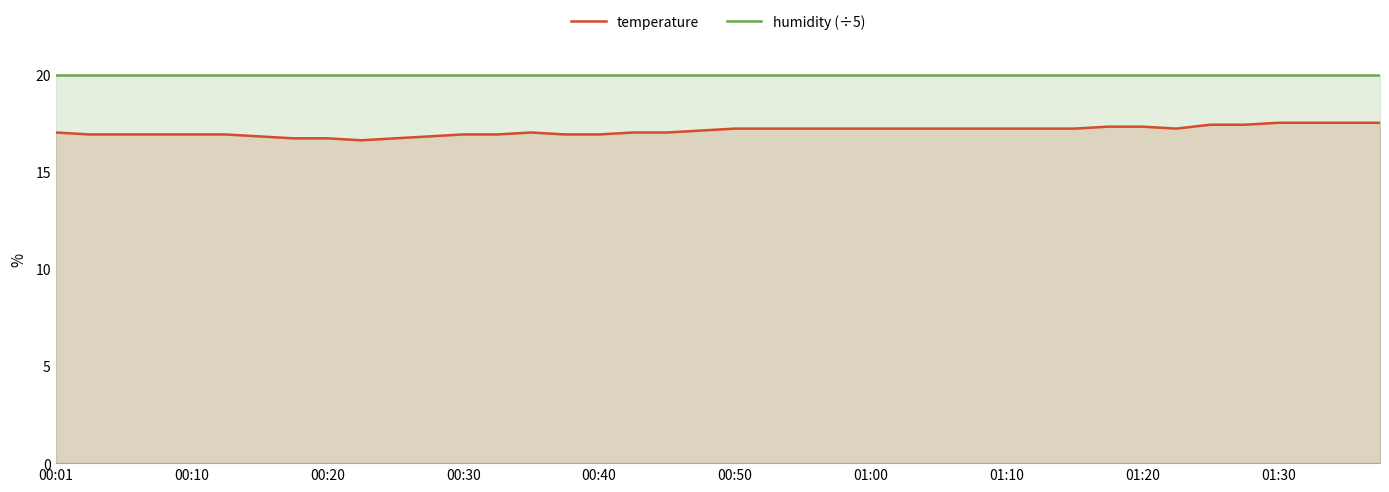

At which label is humidity (÷5) closest to 19?

00:01